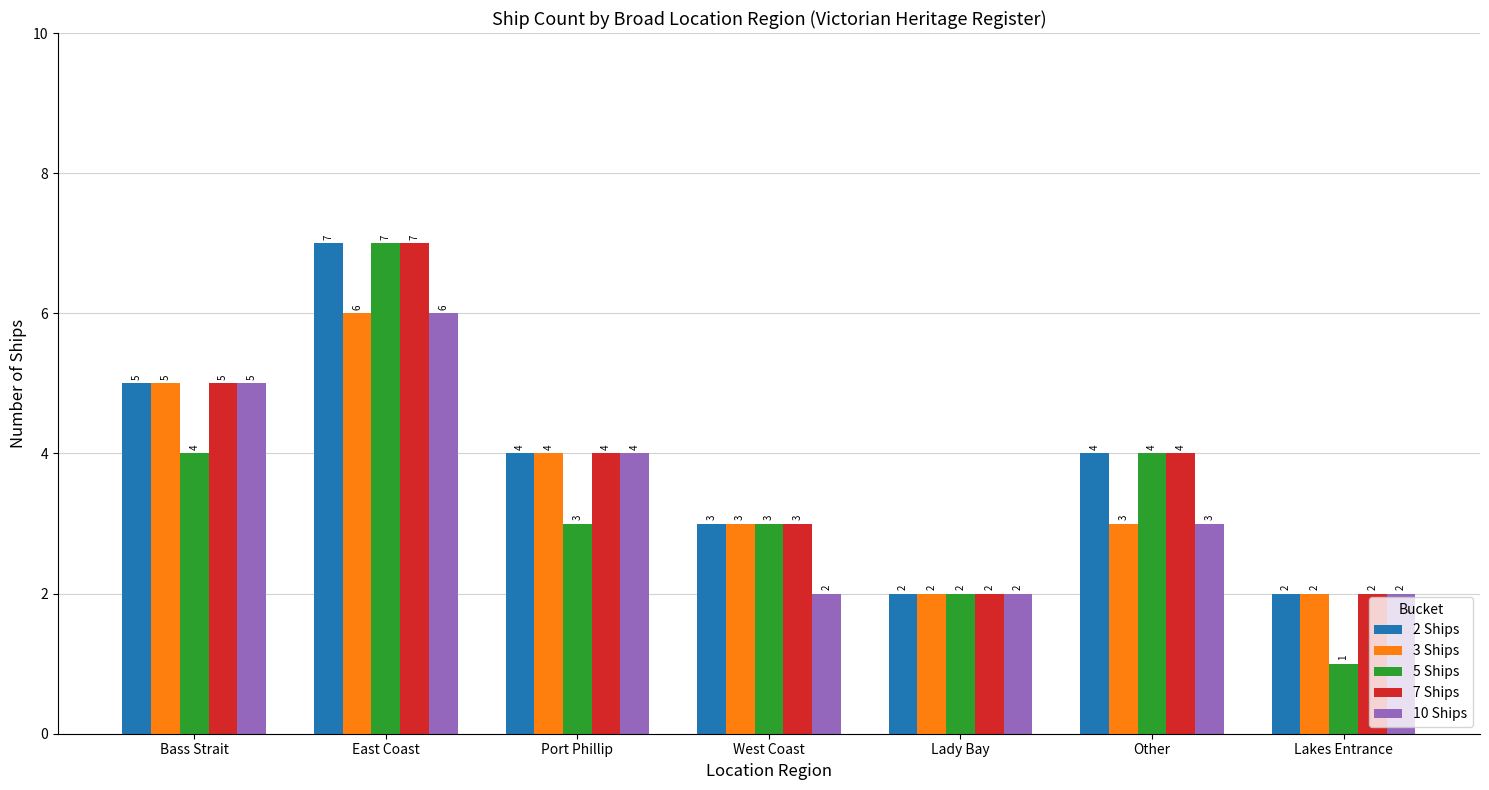

What are all the series names shown in the legend?

2 Ships, 3 Ships, 5 Ships, 7 Ships, 10 Ships